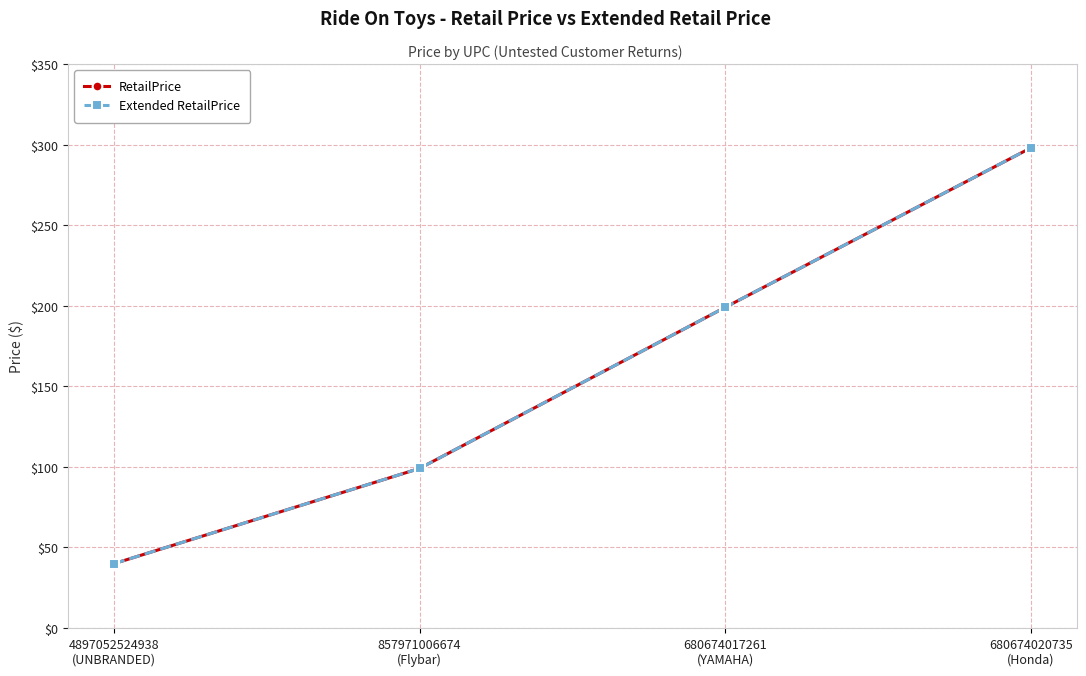

Which series has the widest spread of values?

RetailPrice